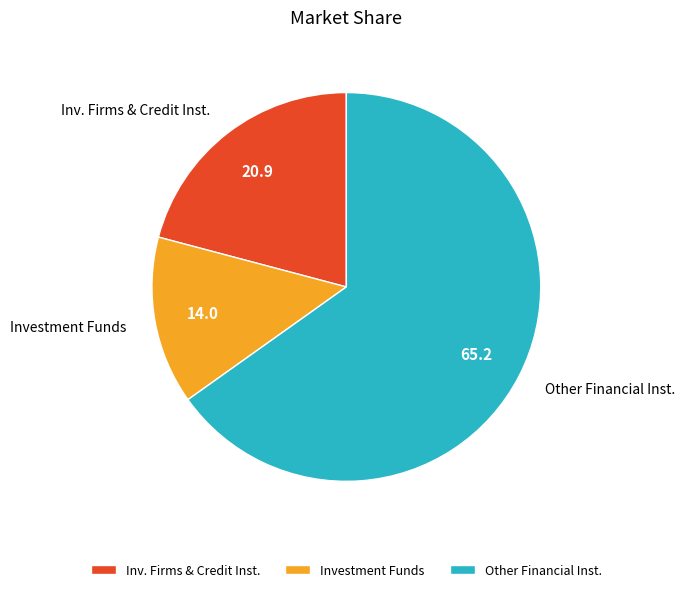

How many segments does this pie chart have?

3